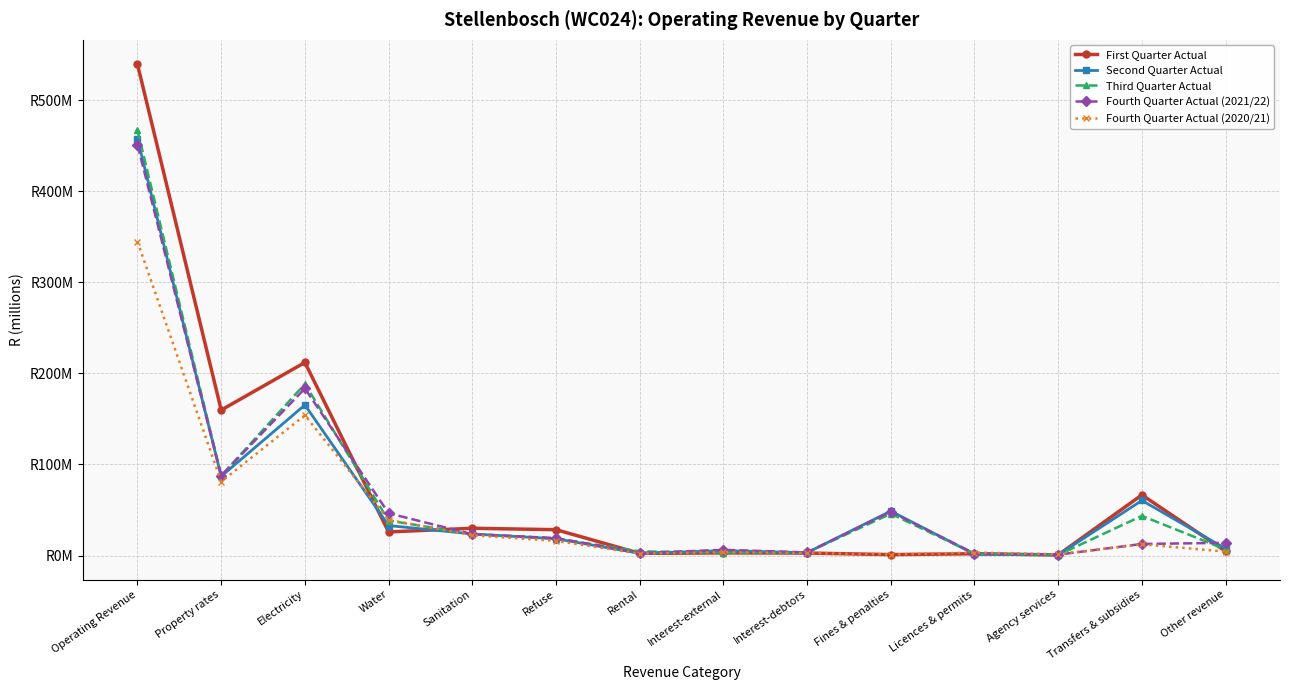

List the series in order of their peak value, highest first.

First Quarter Actual, Third Quarter Actual, Second Quarter Actual, Fourth Quarter Actual (2021/22), Fourth Quarter Actual (2020/21)